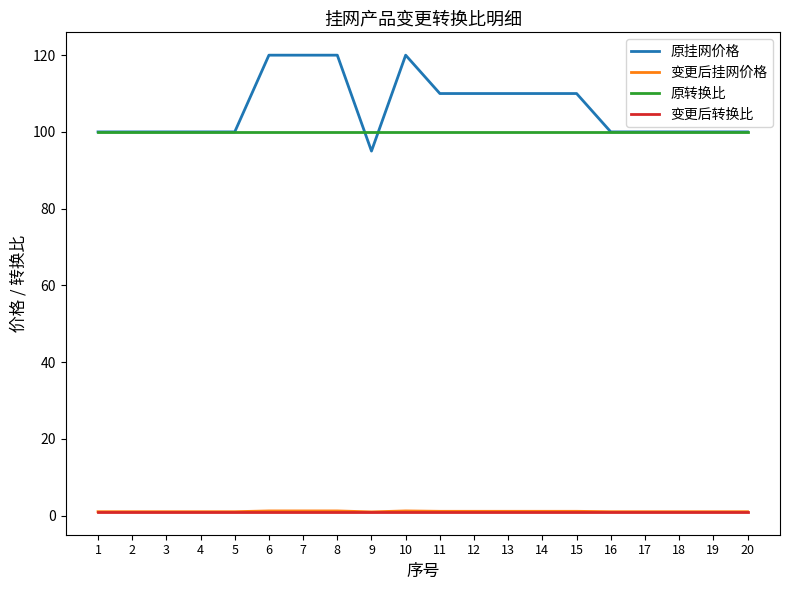

The value of 原转换比 at 1 is 100.0. True or false?

True